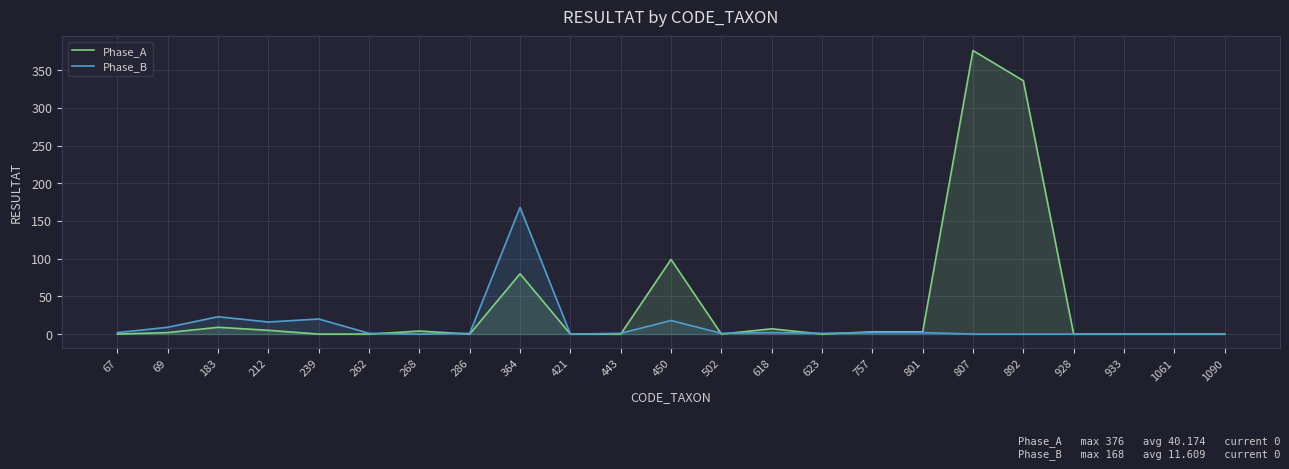

What is the sum of all Phase_A values?

924